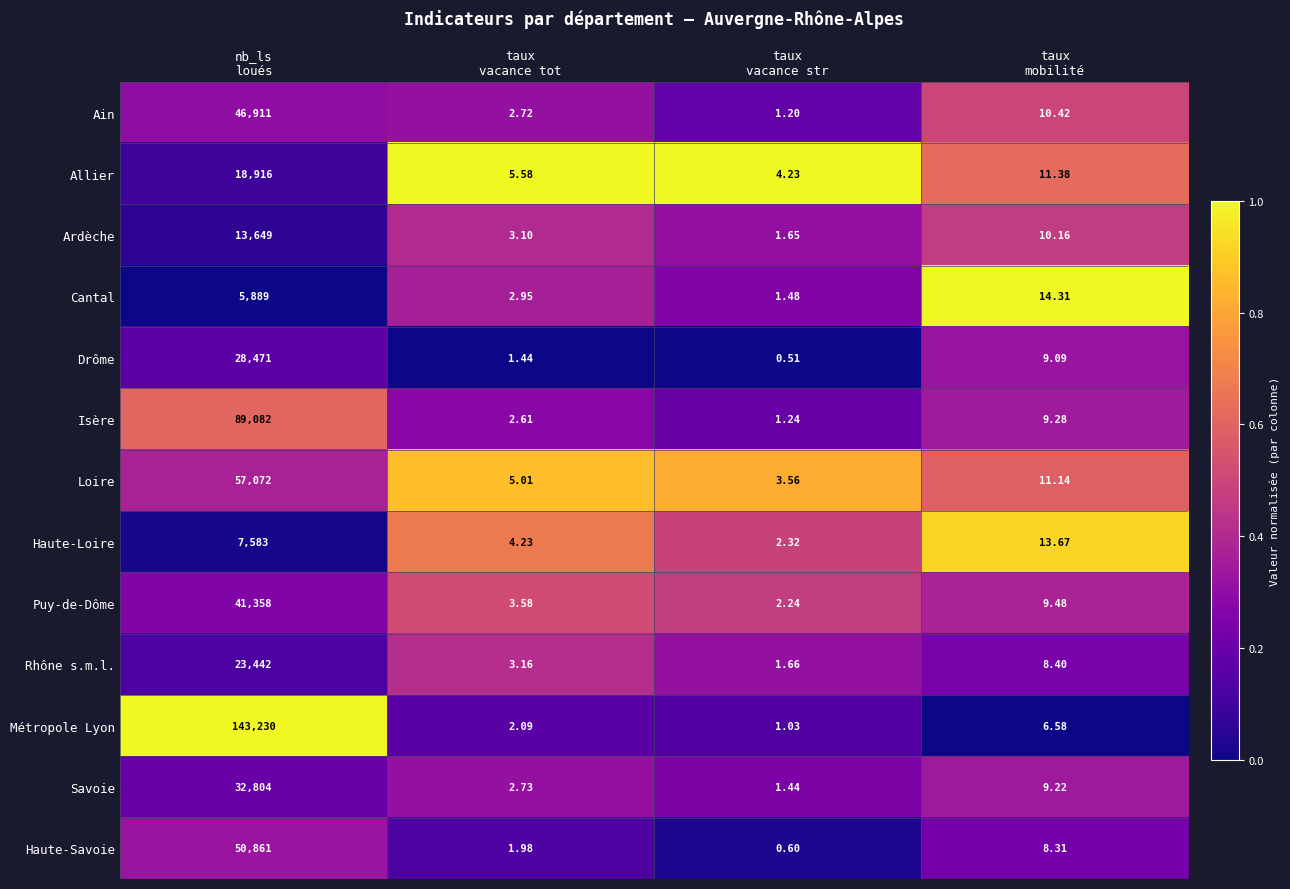

Which series has the largest total across all categories?

Métropole Lyon